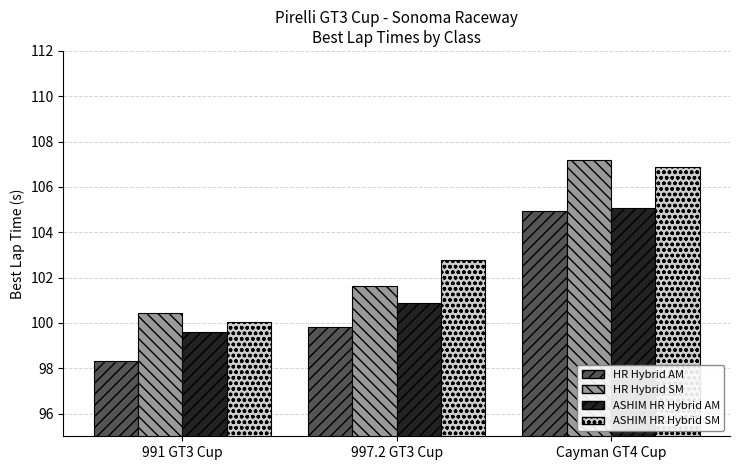

Which category has the highest value across all series?

Cayman GT4 Cup